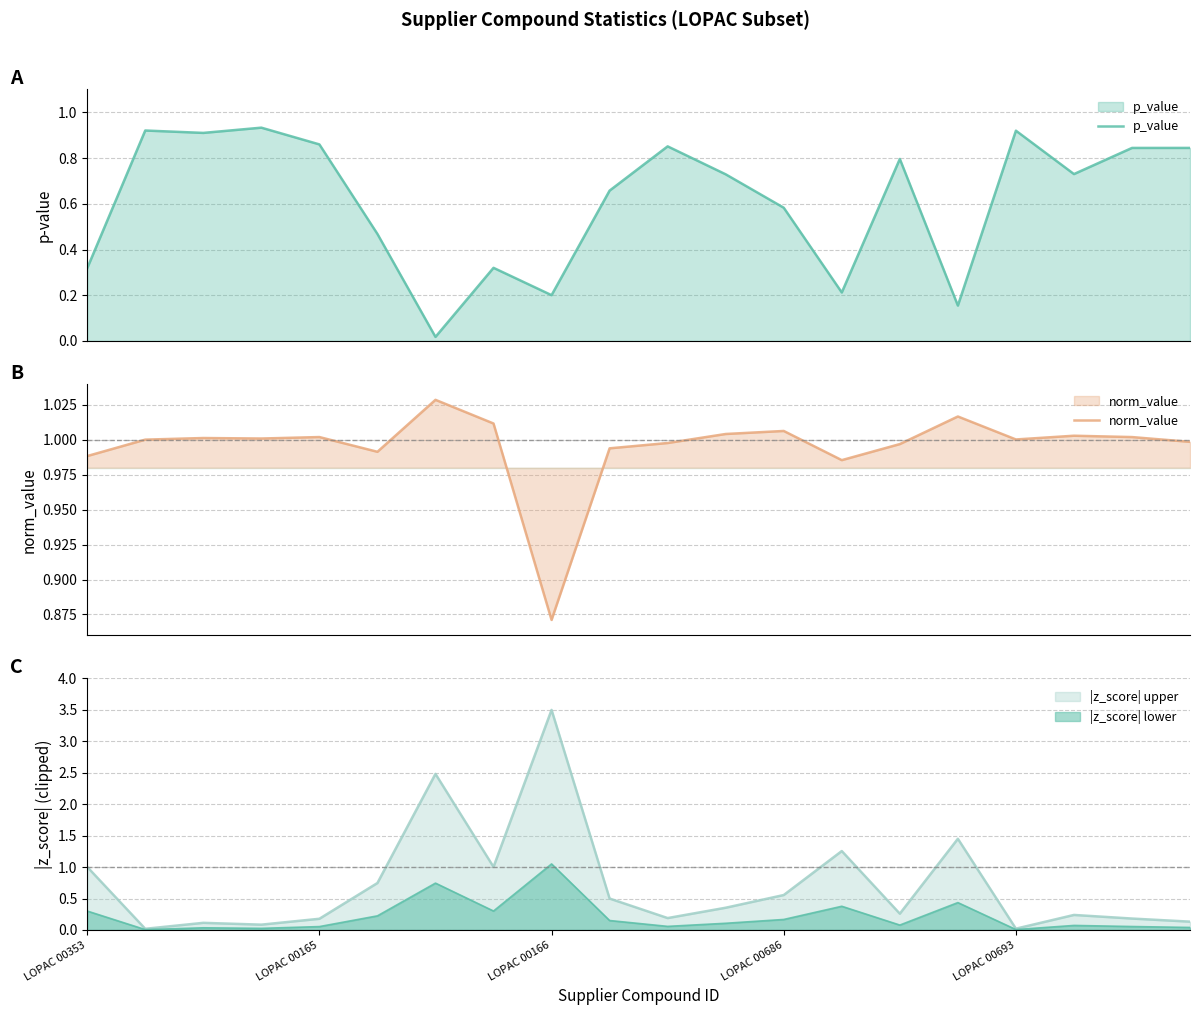

True or false: p_value and norm_value intersect in this chart.

False